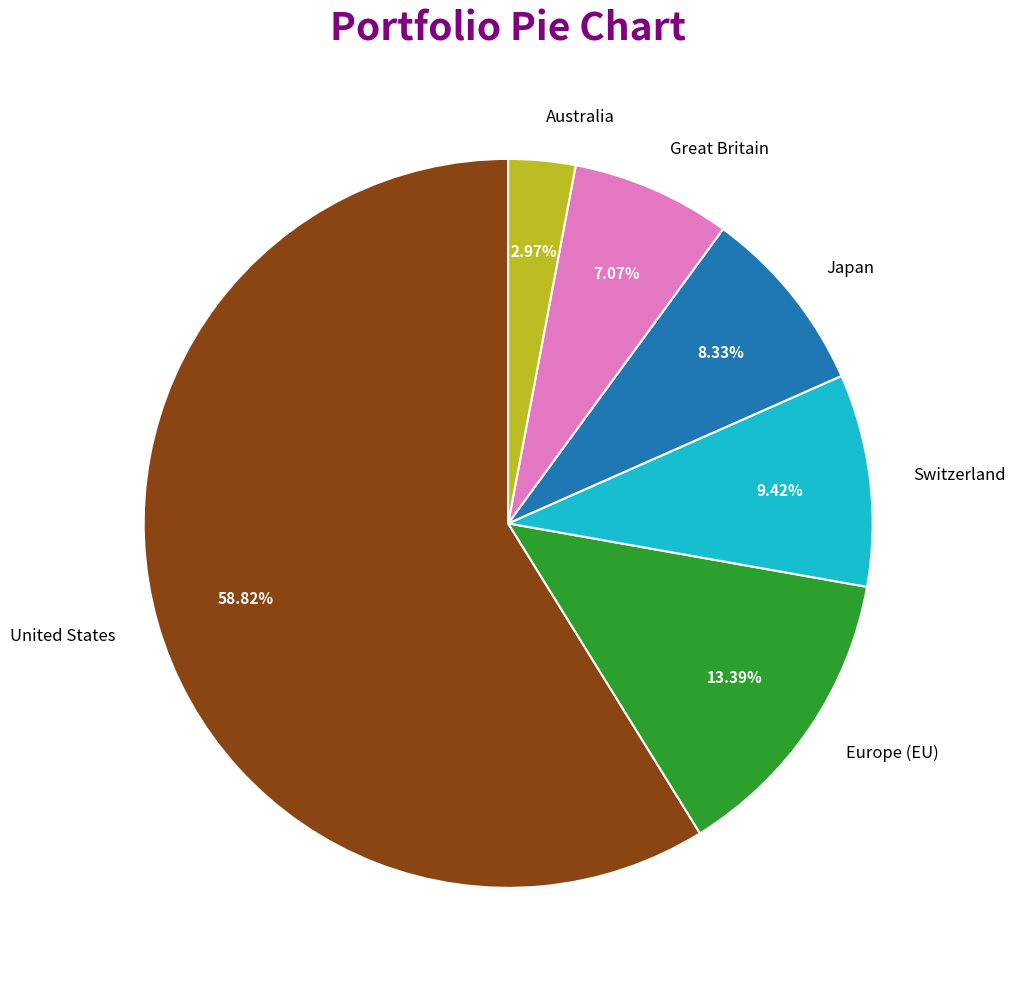

What is the largest slice in the pie chart?

United States